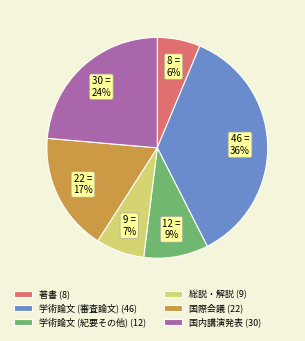

To the nearest percent, what is the difference between the 総説・解説 and 国際会議 slice percentages?

10%